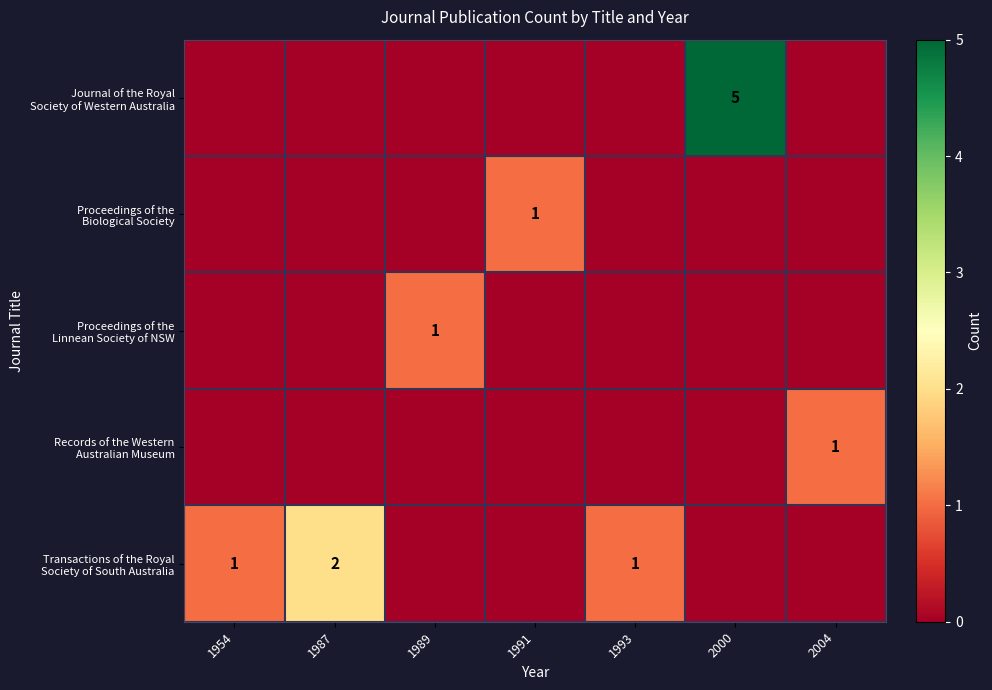

Between 1993 and 2000, which is larger?

2000